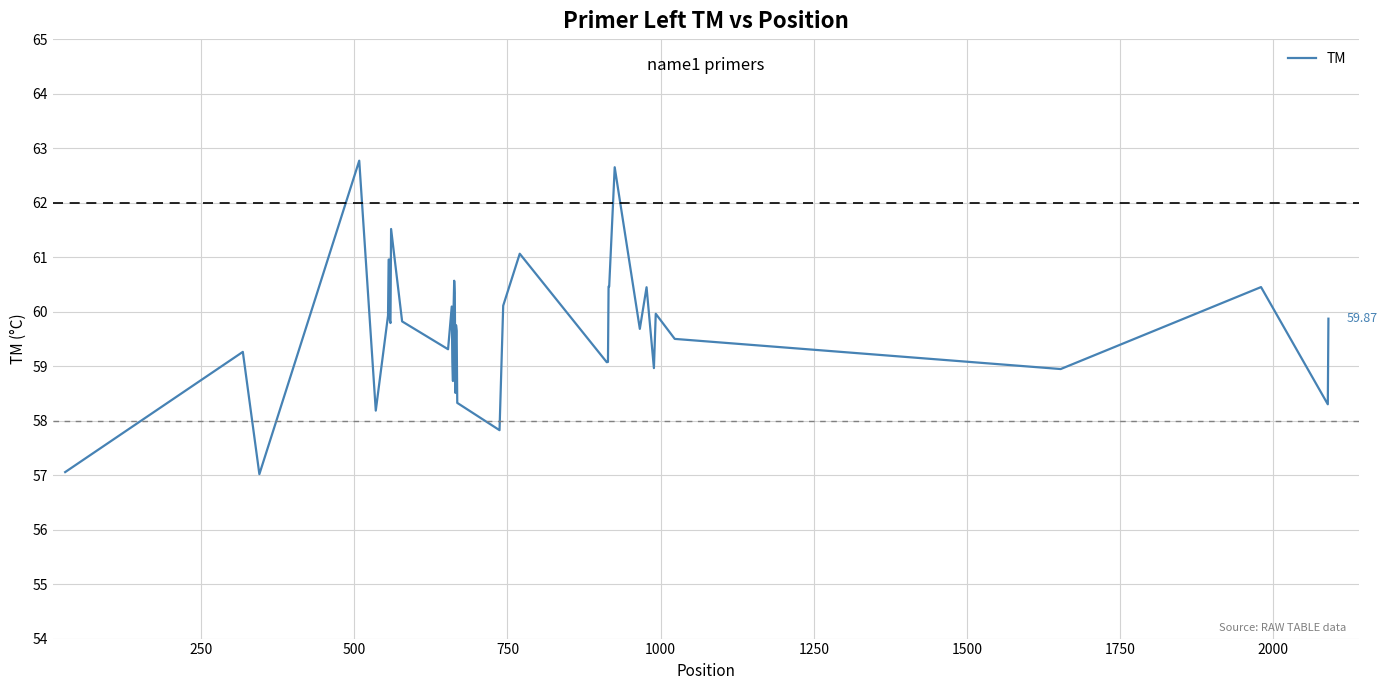

What is the smallest value displayed?

57.0